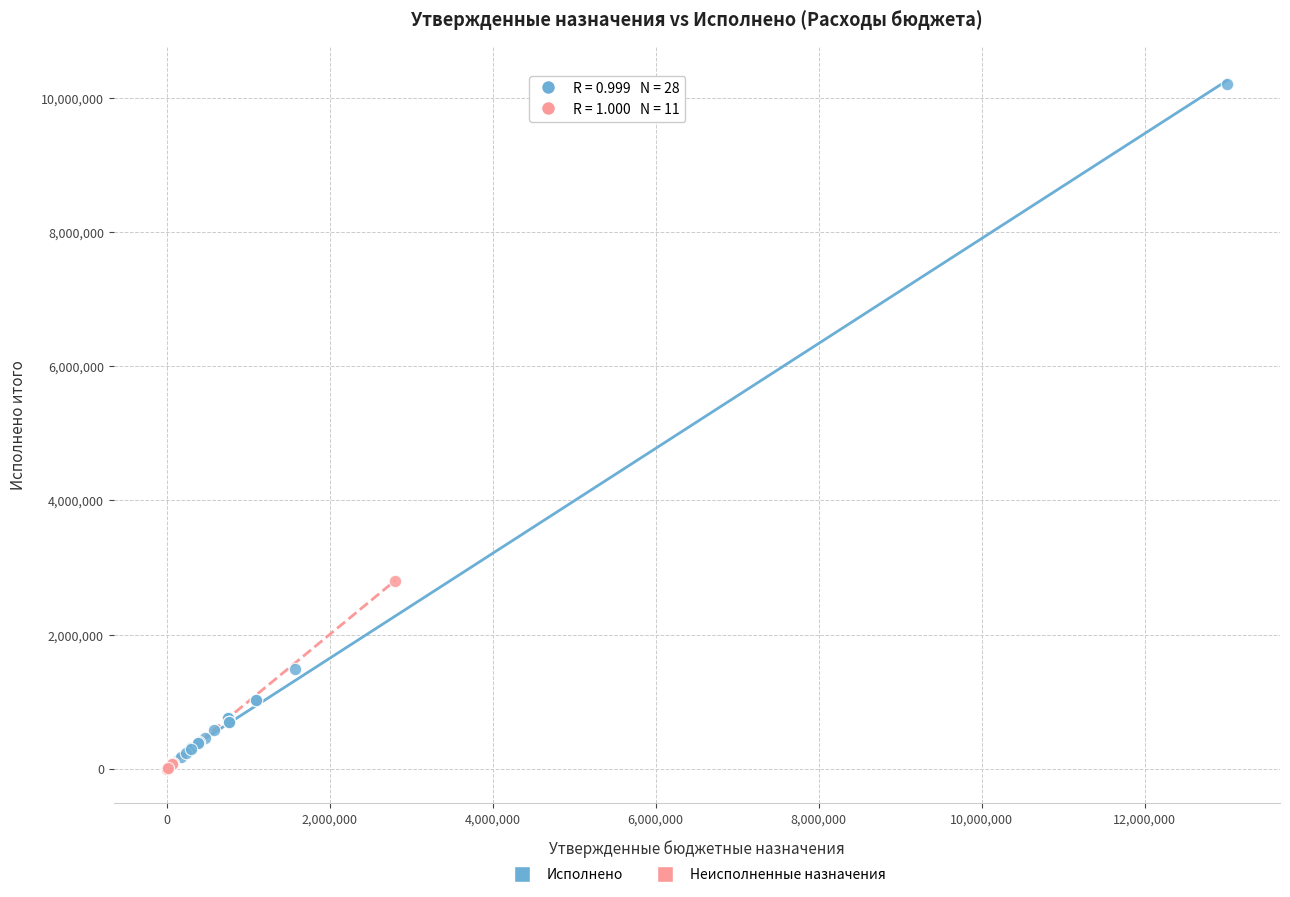

Which series has the largest Y range (max minus min)?

Исполнено